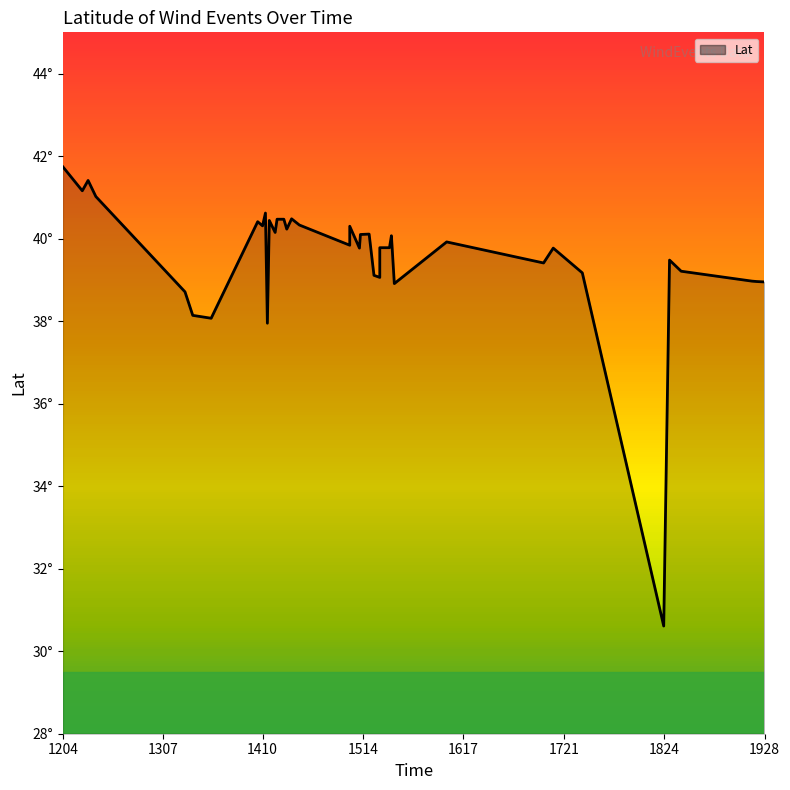

What is the sum of all values?

1583.5